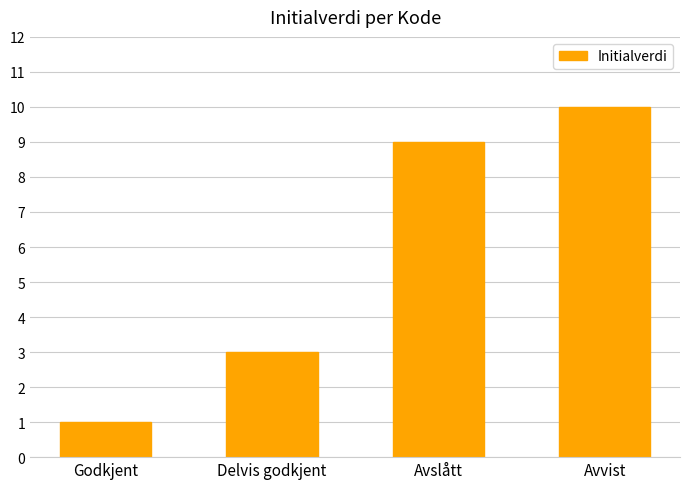

Approximately how many times larger is the value at Avvist compared to Avslått?

1.1